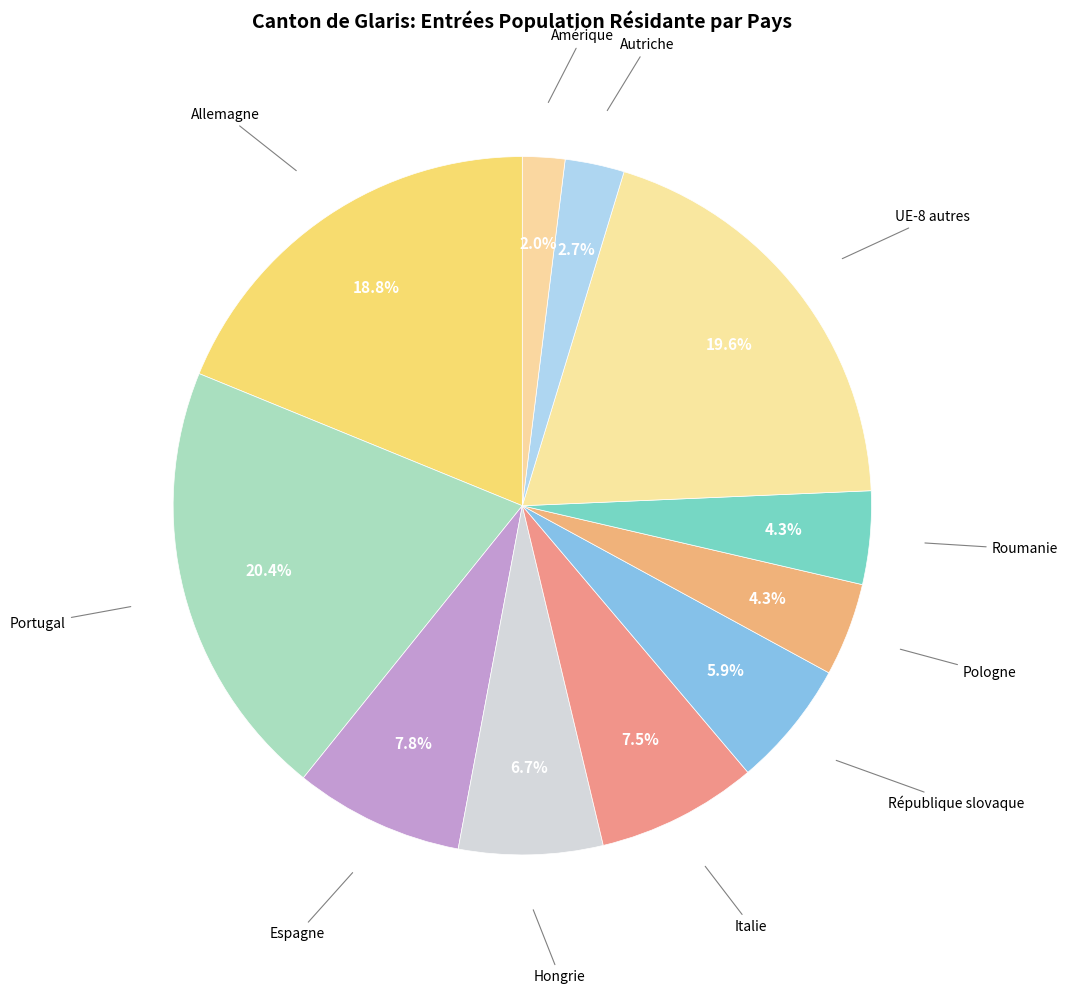

Count the number of slices in the pie.

11